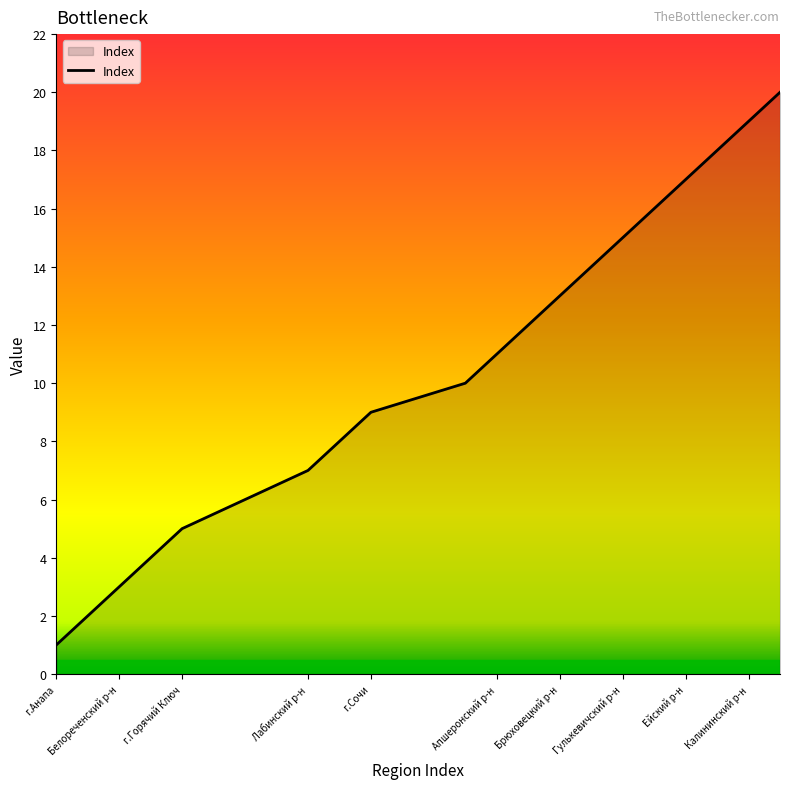

What is the difference between the maximum and minimum values?

19